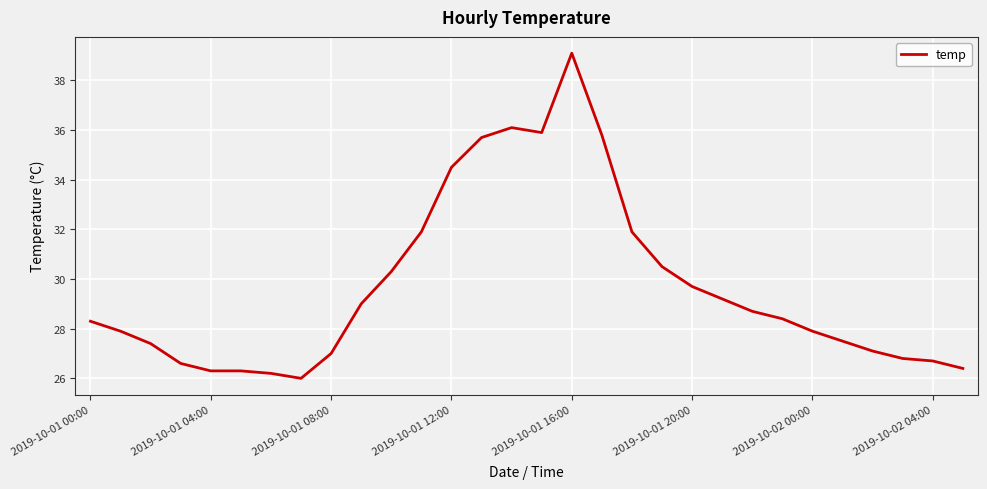

Reading right to left, extract all data points from this chart.

26.4	26.7	26.8	27.1	27.5	27.9	28.4	28.7	29.2	29.7	30.5	31.9	35.8	39.1	35.9	36.1	35.7	34.5	31.9	30.3	29.0	27.0	26.0	26.2	26.3	26.3	26.6	27.4	27.9	28.3